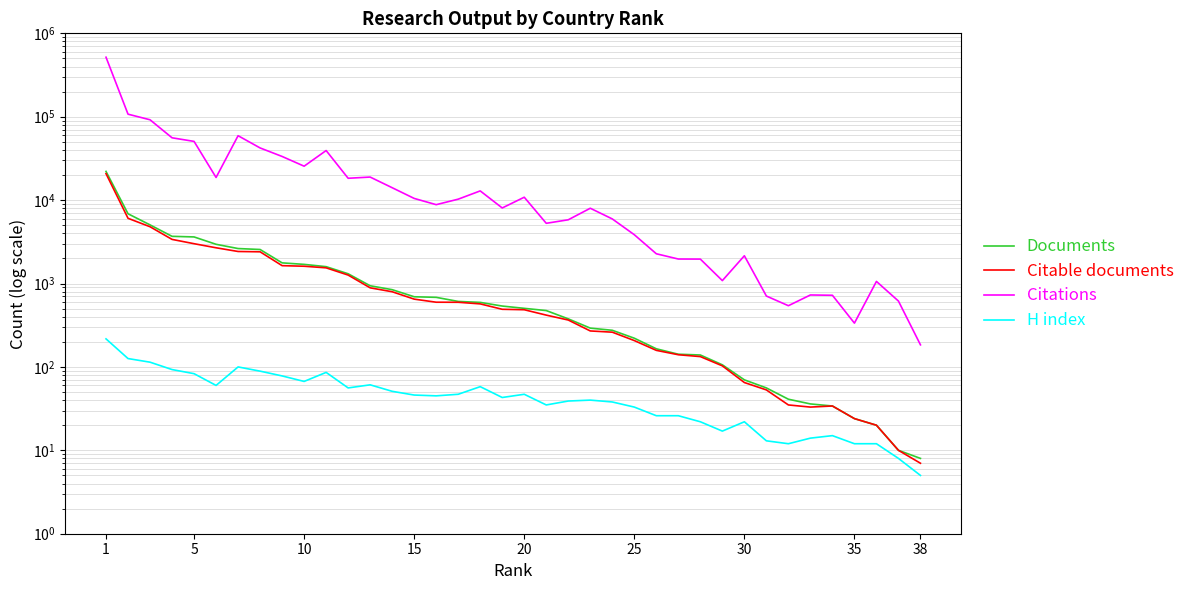

True or false: Citable documents and Documents intersect in this chart.

False